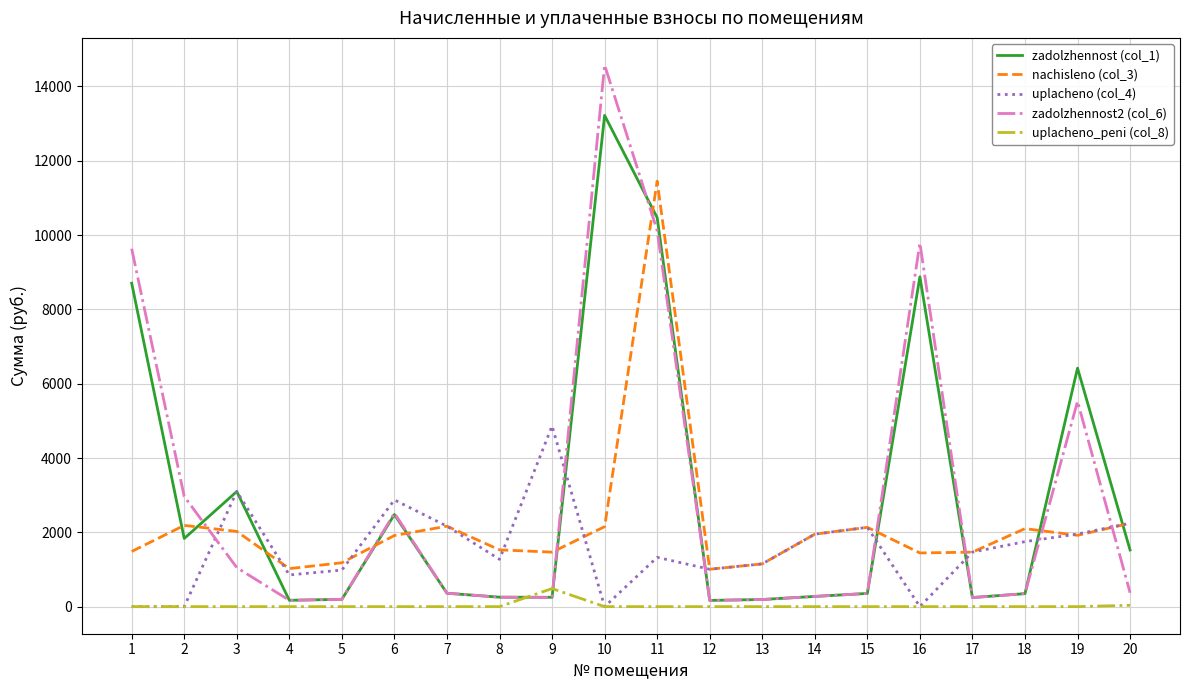

What is the greatest value displayed?

14579.3